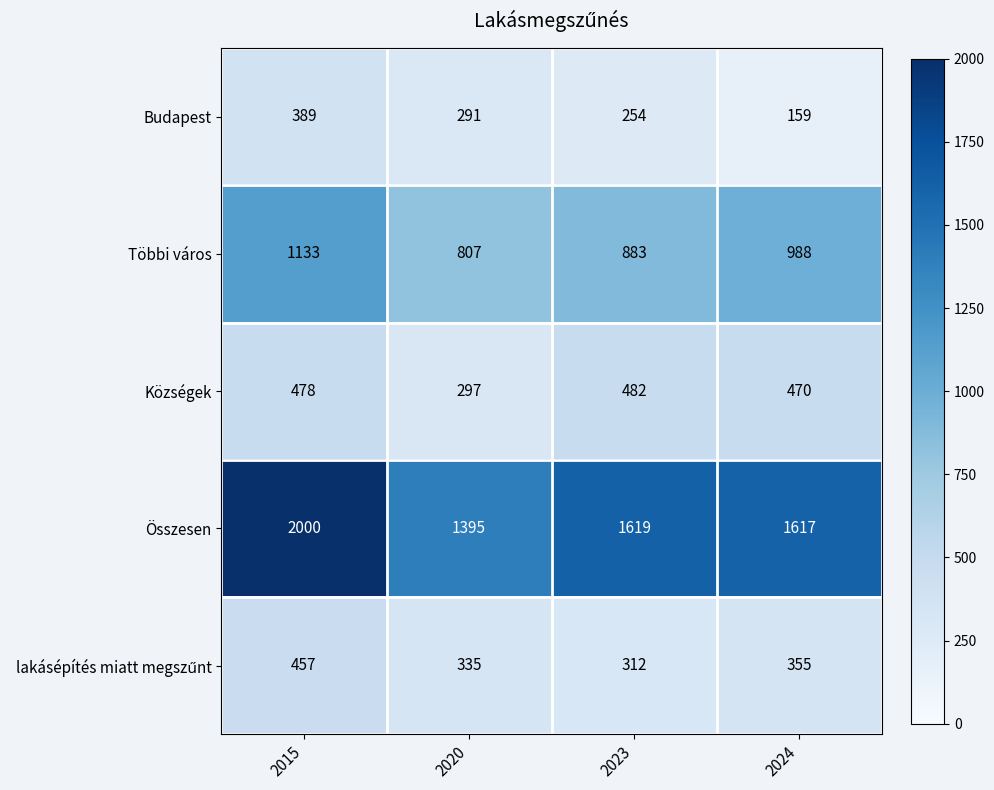

List the labels in order of Budapest value, smallest first.

2024, 2023, 2020, 2015